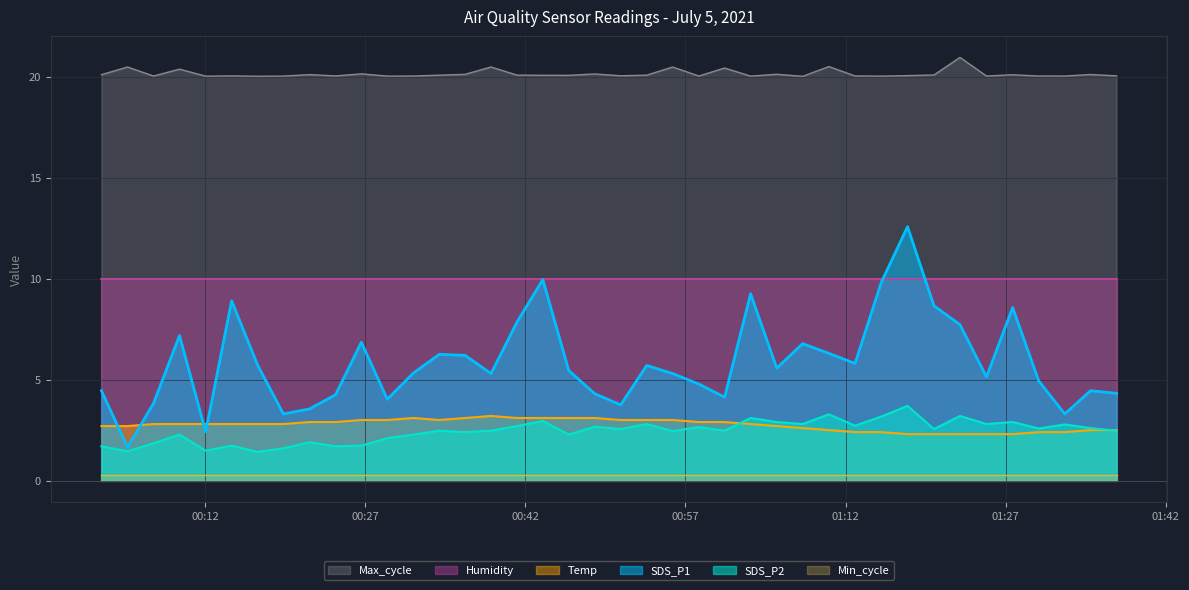

What is the minimum value shown in the chart?

0.3